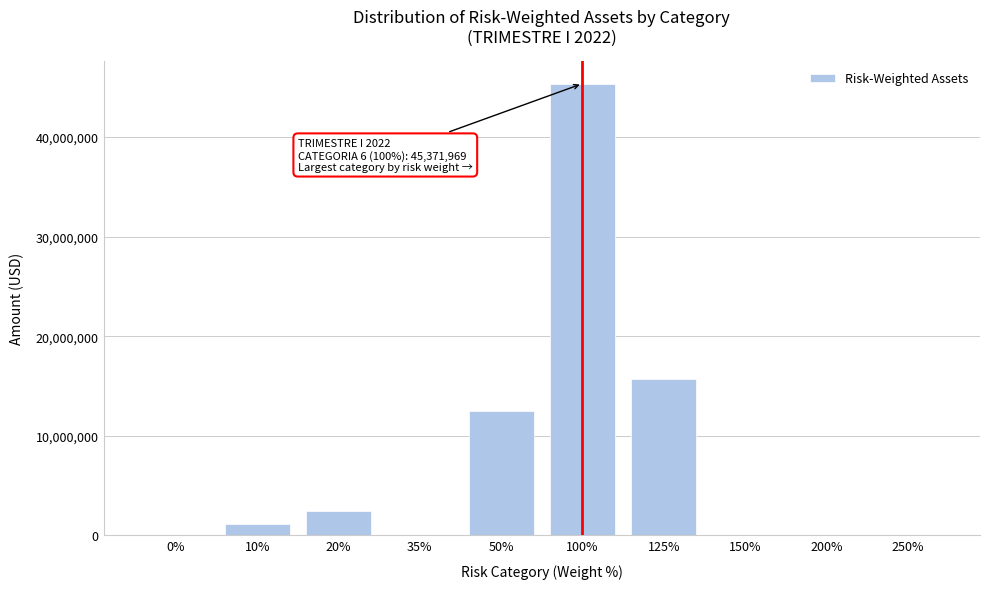

What is the change in value from 0% to 10%?

+1131908.4